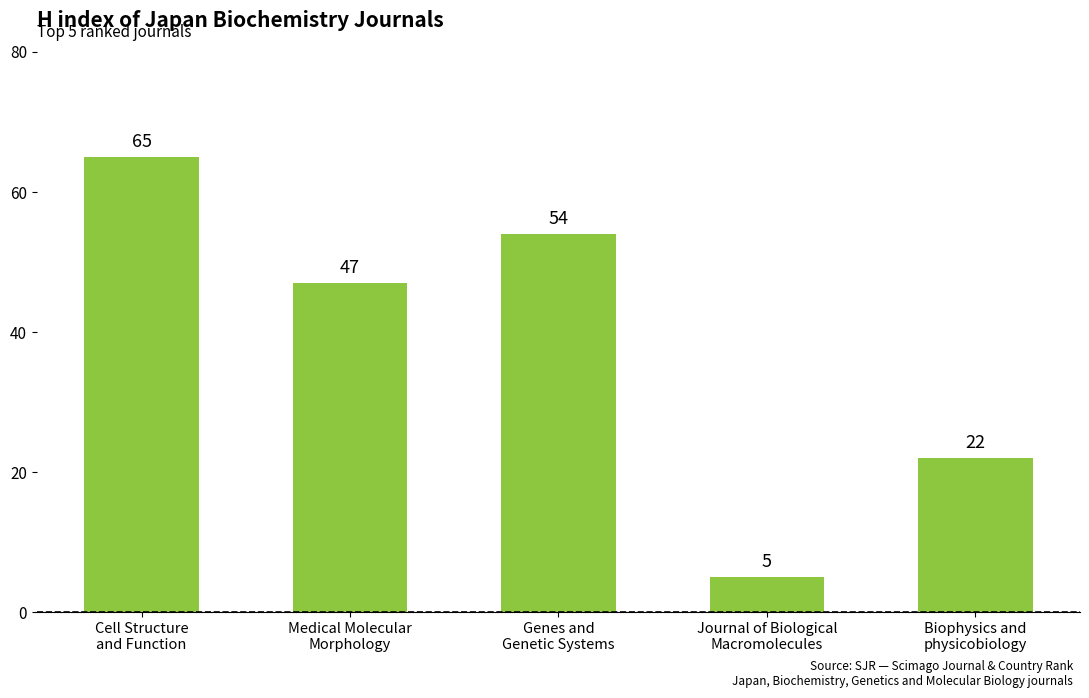

Is it true that the value at Cell Structure
and Function is 65?

True